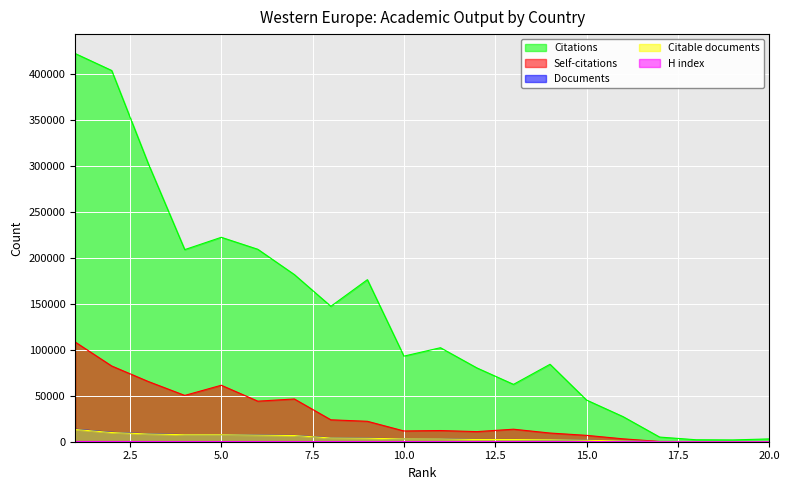

At which label does Citations reach its minimum?

19